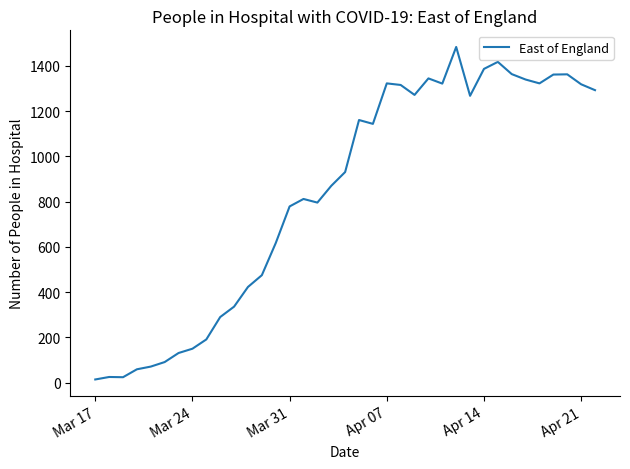

What is the greatest value displayed?

1484